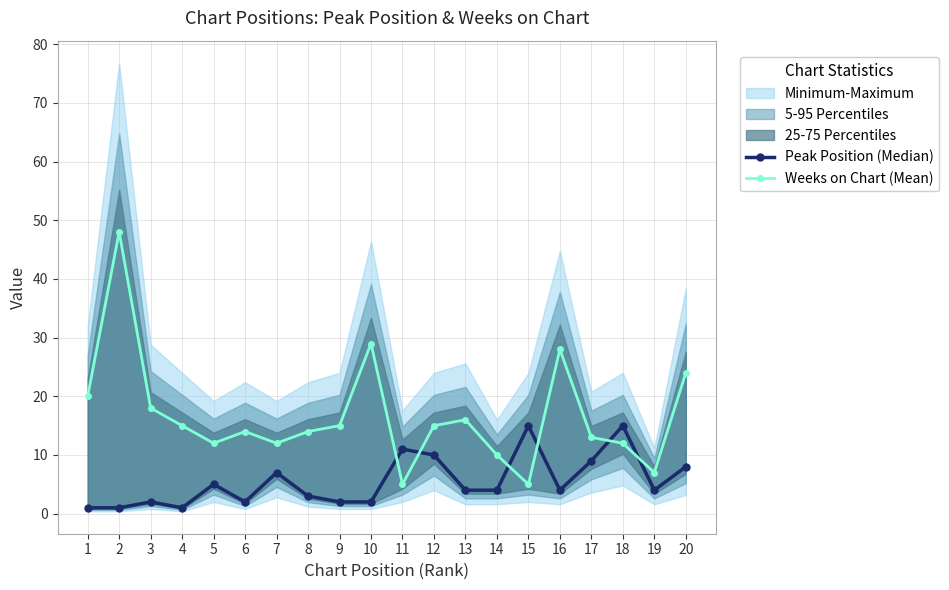

Which series has the widest spread of values?

Weeks on Chart (Mean)